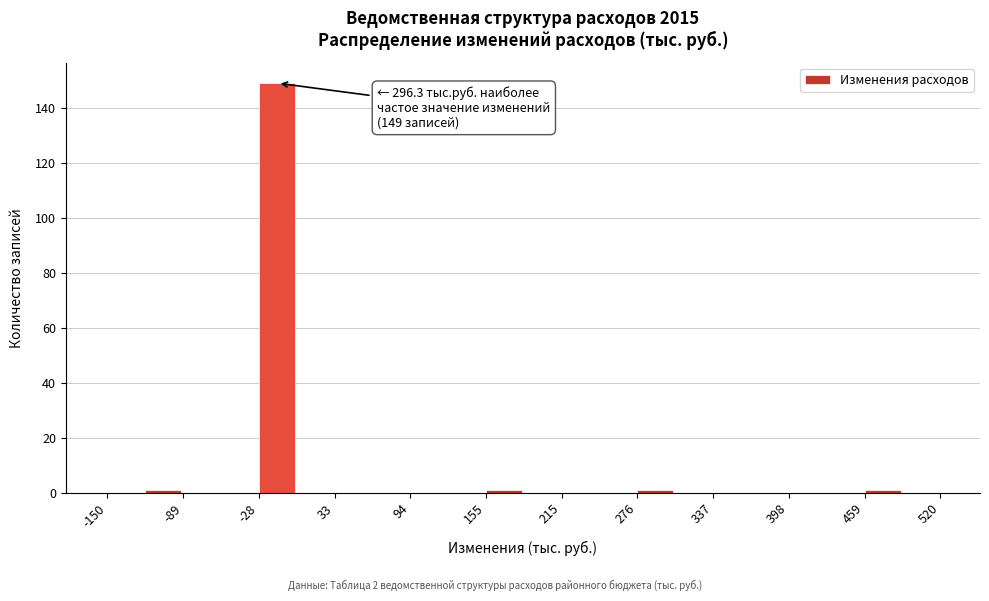

Read against the x-axis, roughly where is the centre of the tallest bar?

-10